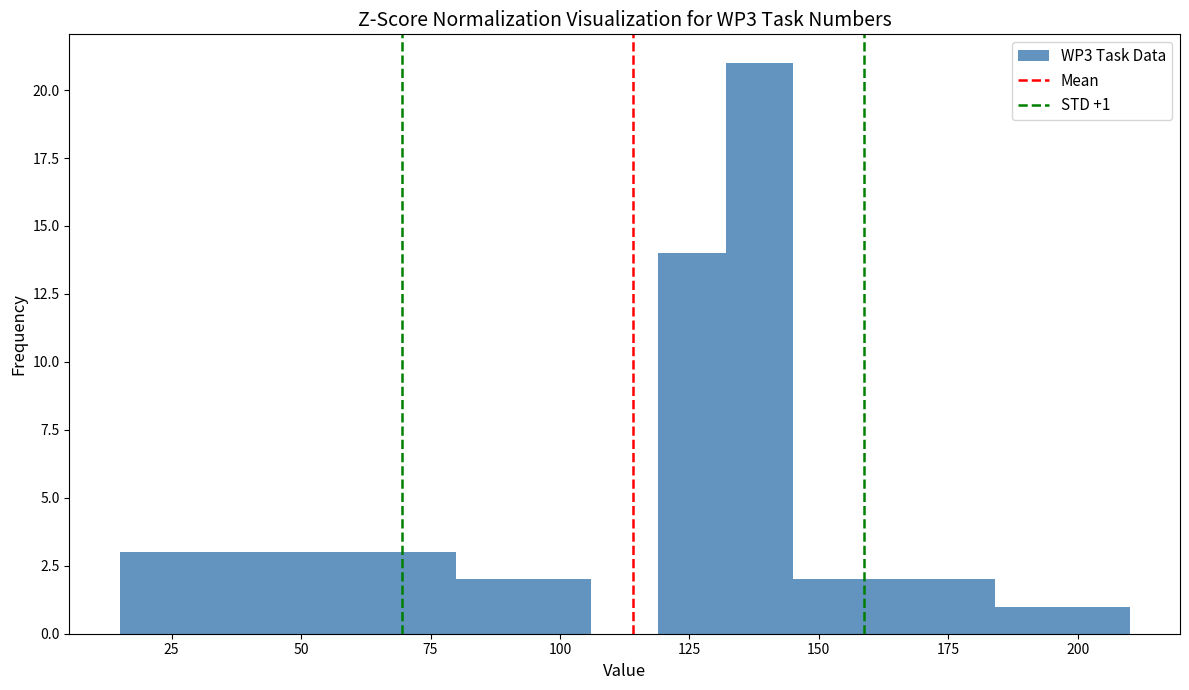

Around what value on the x-axis is the tallest bar? Give the approximate position of its centre, as read against the axis.

140